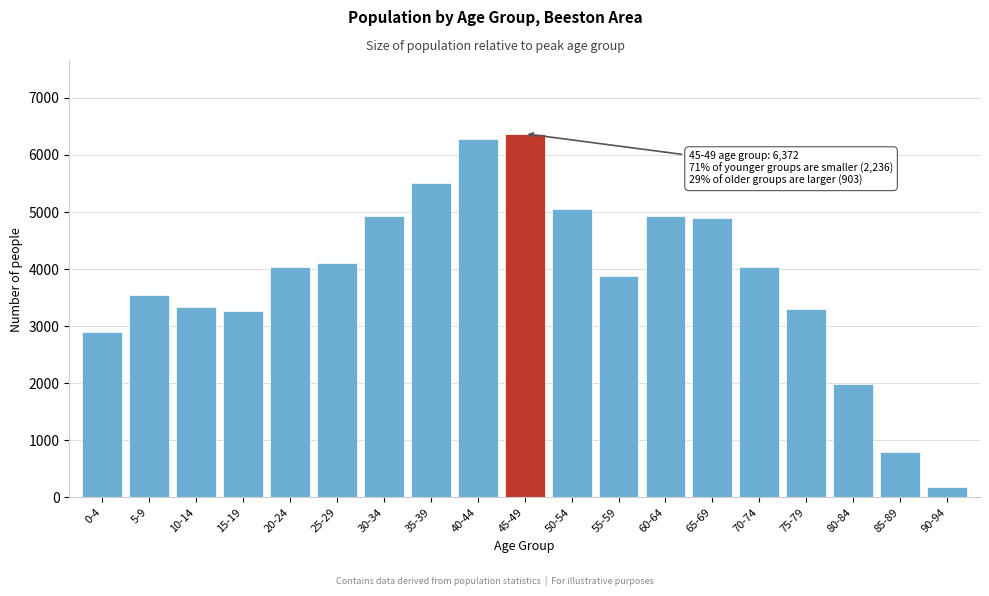

What is the label of the 3rd bar from the right?

80-84